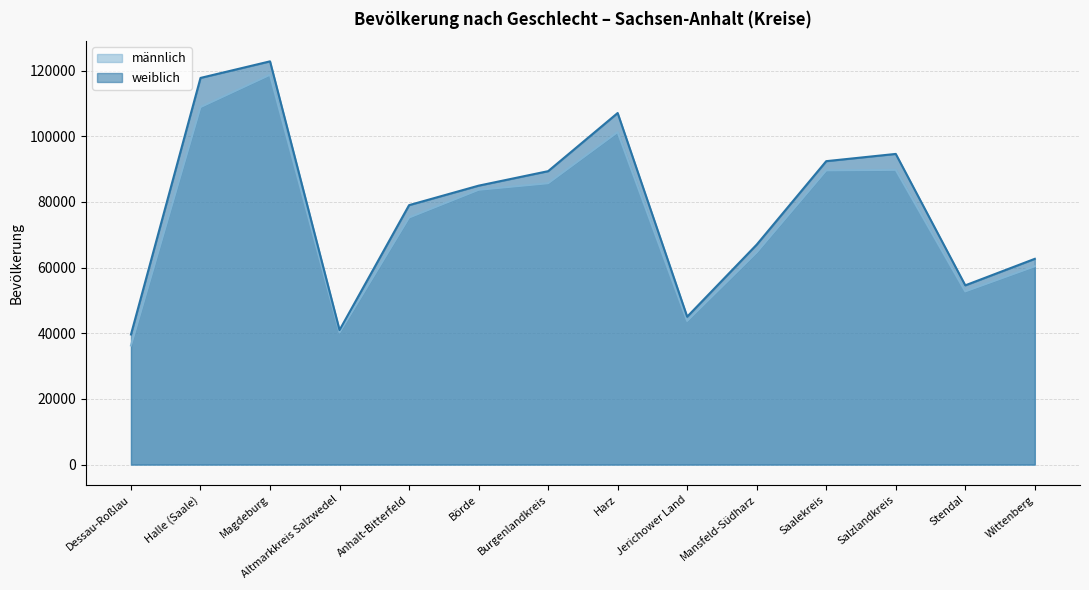

Where is the first local maximum for weiblich?

Magdeburg